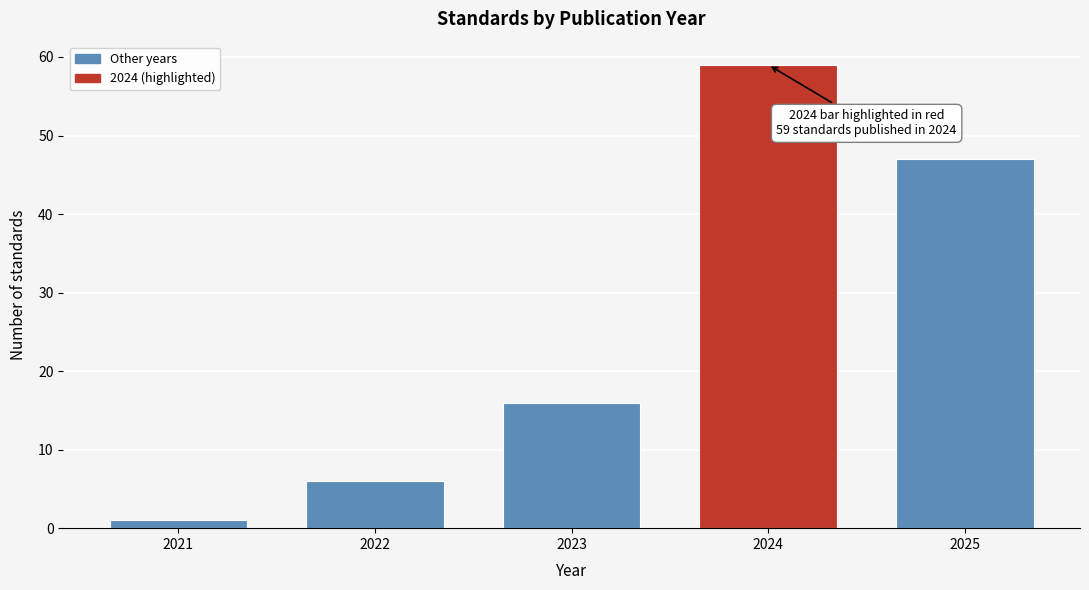

Reading right to left, extract all data points from this chart.

2025=47	2024=59	2023=16	2022=6	2021=1